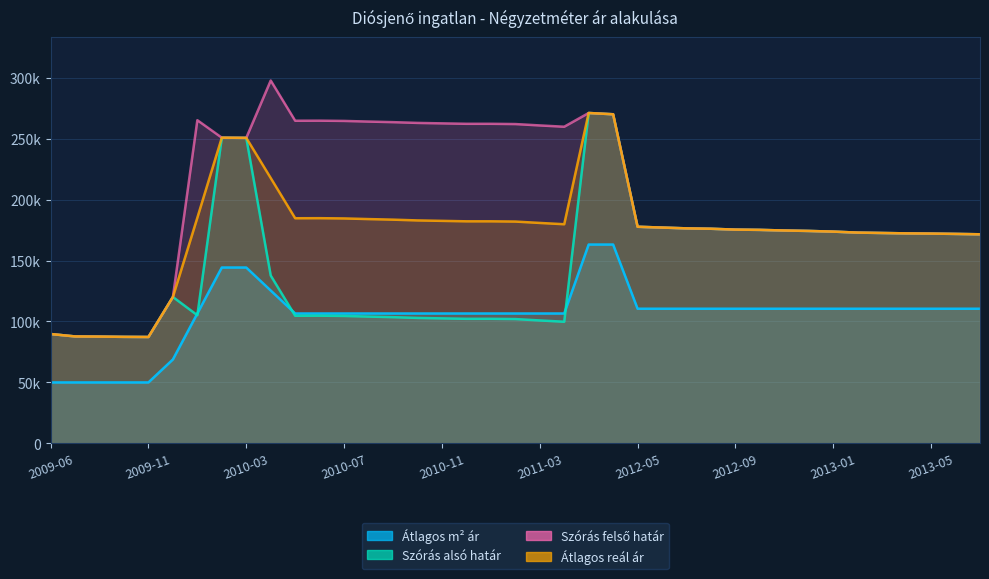

What is the difference between the maximum and minimum values in the Szórás felső határ series?

210375